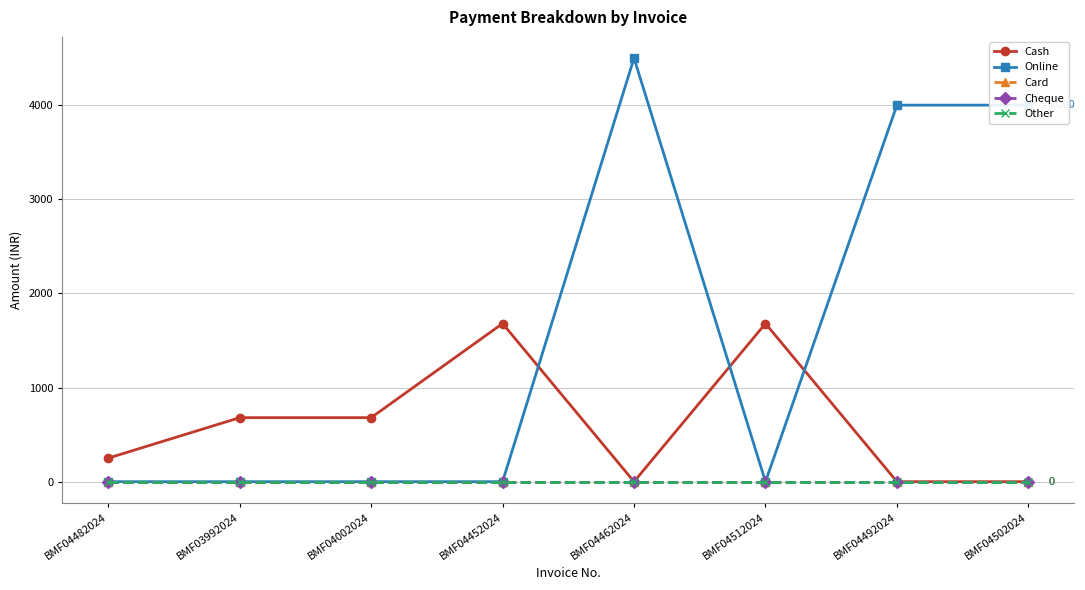

Which series changed the most between BMF04512024 and BMF04492024?

Online